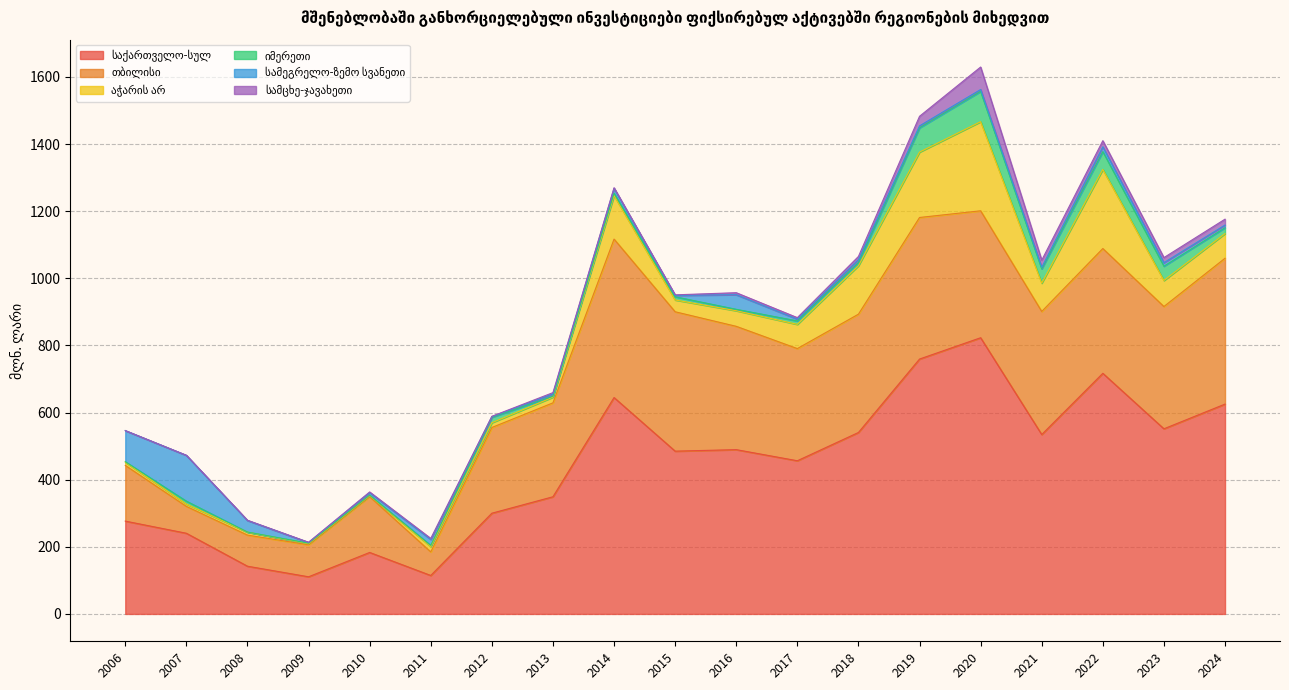

Is the value of სამეგრელო-ზემო სვანეთი at 2015 greater than the value of თბილისი at 2018?

No